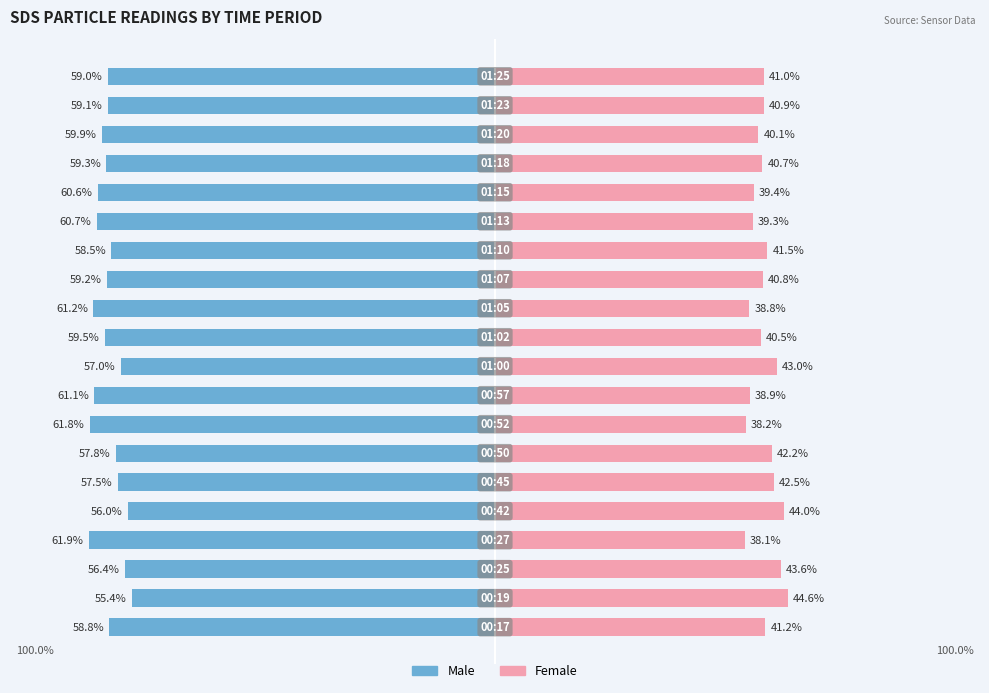

Which series has the widest spread of values?

Male